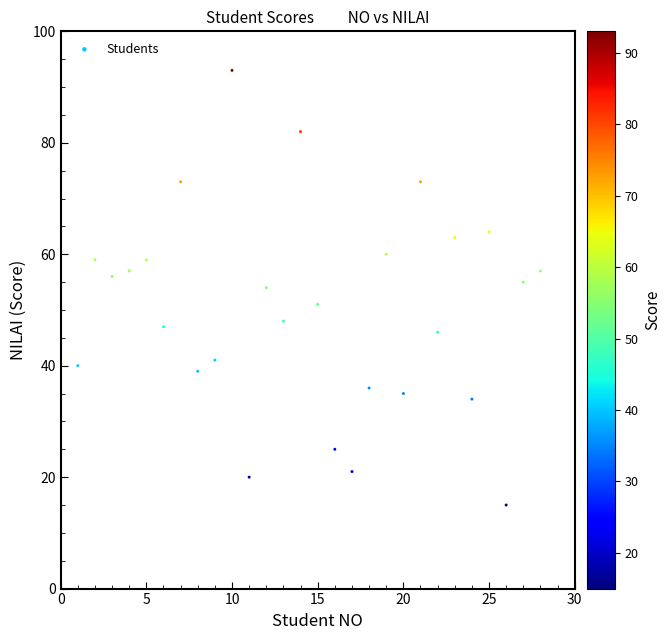

What is the range of X values (max minus min)?

27